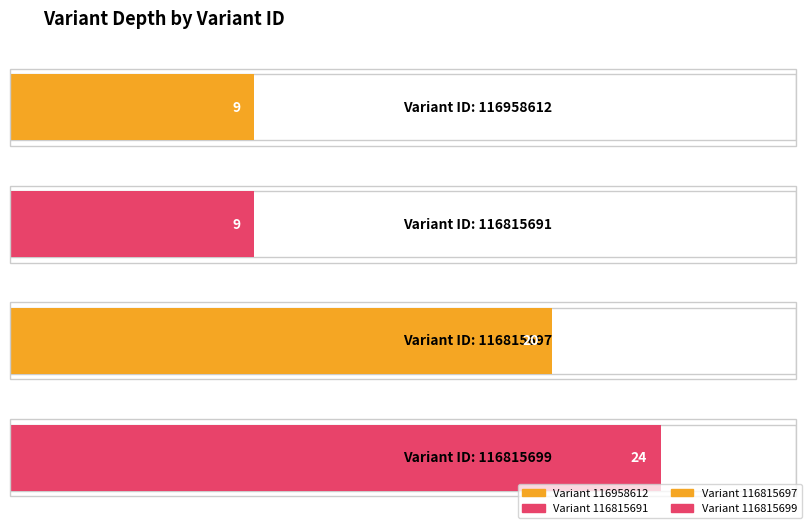

How many bars are there in total?

4